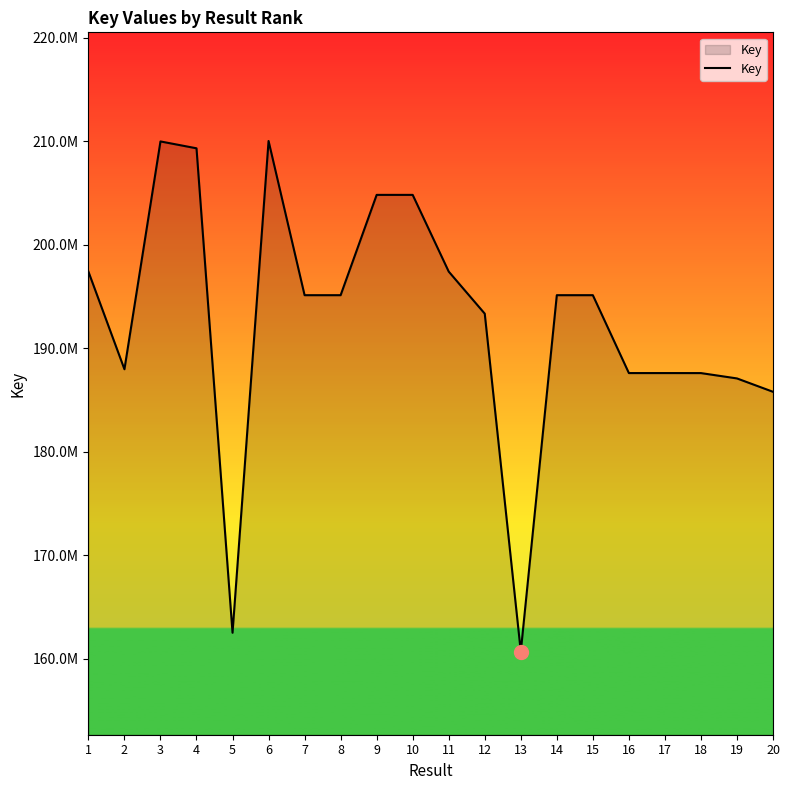

What is the difference between the second highest and second lowest values?

47474755